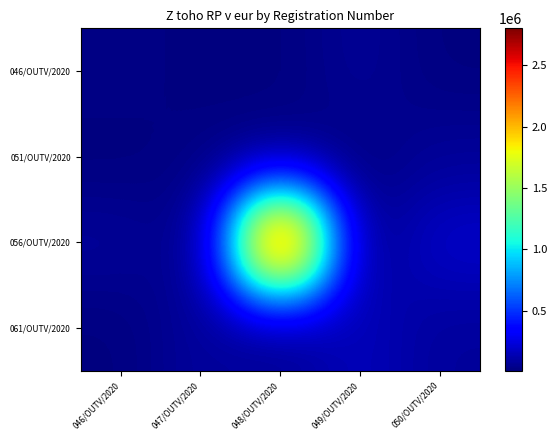

Which series has the widest spread of values?

056/OUTV/2020